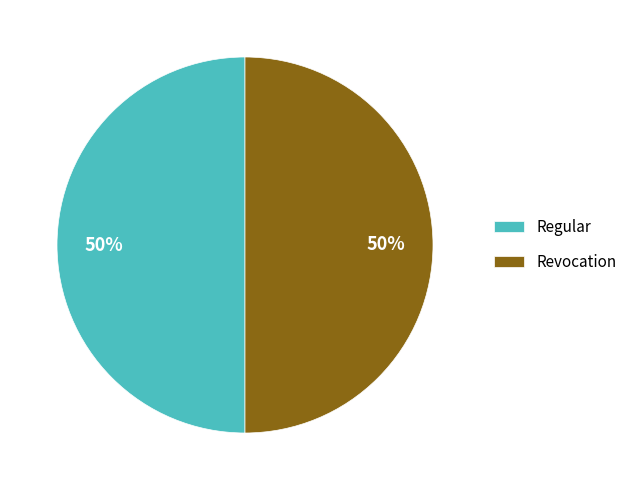

To the nearest percent, what is the combined percentage of Revocation and Regular?

100%